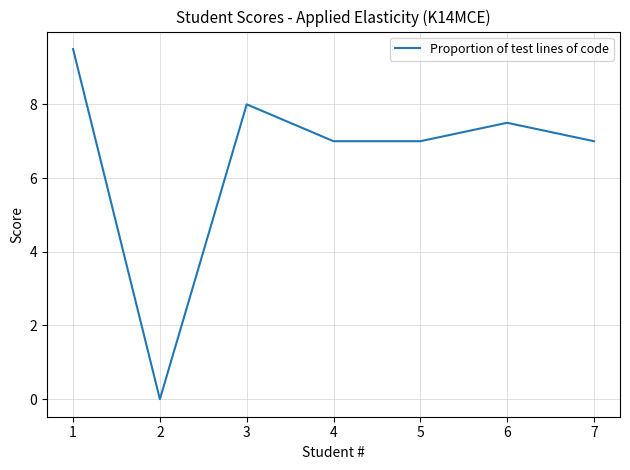

What is the maximum value shown in the chart?

9.5